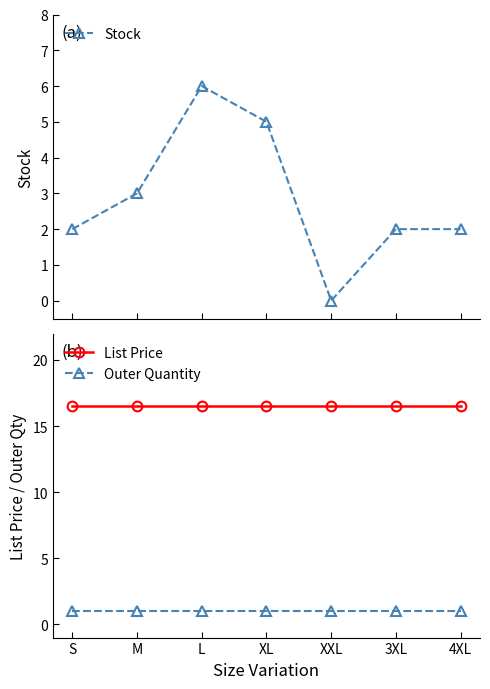

Rank the categories by List Price value from lowest to highest.

S, M, L, XL, XXL, 3XL, 4XL